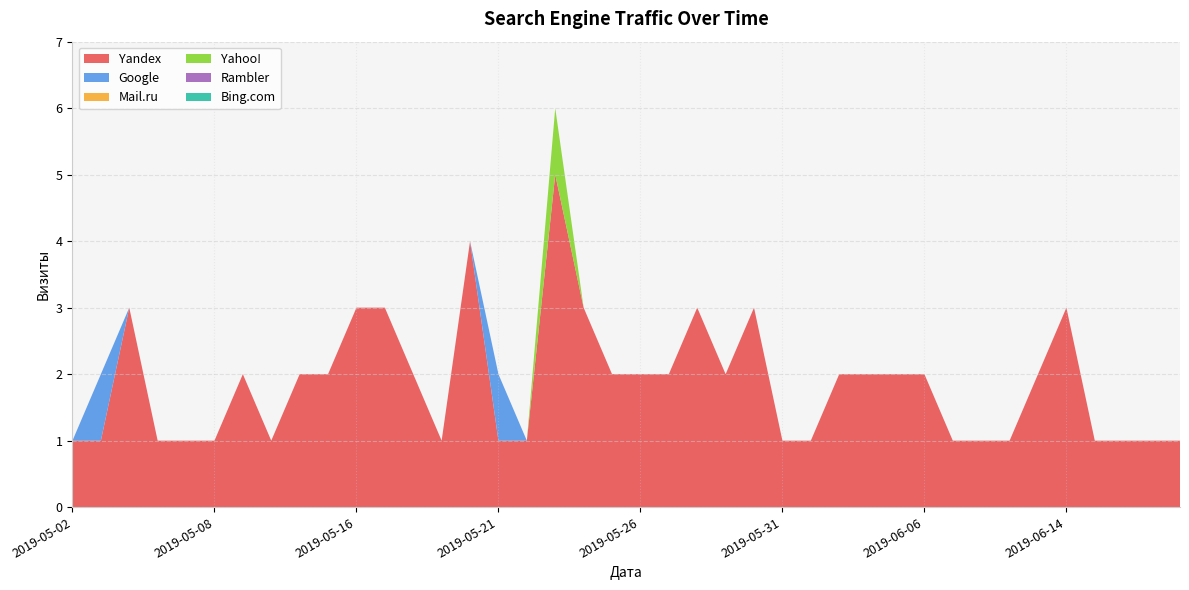

Reading right to left, transcribe all the data shown in this chart.

Yandex: 2019-06-19=1	2019-06-18=1	2019-06-17=1	2019-06-16=1	2019-06-14=3	2019-06-13=2	2019-06-11=1	2019-06-10=1	2019-06-07=1	2019-06-06=2	2019-06-05=2	2019-06-04=2	2019-06-03=2	2019-06-01=1	2019-05-31=1	2019-05-30=3	2019-05-29=2	2019-05-28=3	2019-05-27=2	2019-05-26=2	2019-05-25=2	2019-05-24=3	2019-05-23=5	2019-05-22=1	2019-05-21=1	2019-05-20=4	2019-05-19=1	2019-05-18=2	2019-05-17=3	2019-05-16=3	2019-05-15=2	2019-05-14=2	2019-05-13=1	2019-05-11=2	2019-05-08=1	2019-05-06=1	2019-05-05=1	2019-05-04=3	2019-05-03=1	2019-05-02=1
Google: 2019-06-19=0	2019-06-18=0	2019-06-17=0	2019-06-16=0	2019-06-14=0	2019-06-13=0	2019-06-11=0	2019-06-10=0	2019-06-07=0	2019-06-06=0	2019-06-05=0	2019-06-04=0	2019-06-03=0	2019-06-01=0	2019-05-31=0	2019-05-30=0	2019-05-29=0	2019-05-28=0	2019-05-27=0	2019-05-26=0	2019-05-25=0	2019-05-24=0	2019-05-23=0	2019-05-22=0	2019-05-21=1	2019-05-20=0	2019-05-19=0	2019-05-18=0	2019-05-17=0	2019-05-16=0	2019-05-15=0	2019-05-14=0	2019-05-13=0	2019-05-11=0	2019-05-08=0	2019-05-06=0	2019-05-05=0	2019-05-04=0	2019-05-03=1	2019-05-02=0
Mail.ru: 2019-06-19=0	2019-06-18=0	2019-06-17=0	2019-06-16=0	2019-06-14=0	2019-06-13=0	2019-06-11=0	2019-06-10=0	2019-06-07=0	2019-06-06=0	2019-06-05=0	2019-06-04=0	2019-06-03=0	2019-06-01=0	2019-05-31=0	2019-05-30=0	2019-05-29=0	2019-05-28=0	2019-05-27=0	2019-05-26=0	2019-05-25=0	2019-05-24=0	2019-05-23=0	2019-05-22=0	2019-05-21=0	2019-05-20=0	2019-05-19=0	2019-05-18=0	2019-05-17=0	2019-05-16=0	2019-05-15=0	2019-05-14=0	2019-05-13=0	2019-05-11=0	2019-05-08=0	2019-05-06=0	2019-05-05=0	2019-05-04=0	2019-05-03=0	2019-05-02=0
Yahoo!: 2019-06-19=0	2019-06-18=0	2019-06-17=0	2019-06-16=0	2019-06-14=0	2019-06-13=0	2019-06-11=0	2019-06-10=0	2019-06-07=0	2019-06-06=0	2019-06-05=0	2019-06-04=0	2019-06-03=0	2019-06-01=0	2019-05-31=0	2019-05-30=0	2019-05-29=0	2019-05-28=0	2019-05-27=0	2019-05-26=0	2019-05-25=0	2019-05-24=0	2019-05-23=1	2019-05-22=0	2019-05-21=0	2019-05-20=0	2019-05-19=0	2019-05-18=0	2019-05-17=0	2019-05-16=0	2019-05-15=0	2019-05-14=0	2019-05-13=0	2019-05-11=0	2019-05-08=0	2019-05-06=0	2019-05-05=0	2019-05-04=0	2019-05-03=0	2019-05-02=0
Rambler: 2019-06-19=0	2019-06-18=0	2019-06-17=0	2019-06-16=0	2019-06-14=0	2019-06-13=0	2019-06-11=0	2019-06-10=0	2019-06-07=0	2019-06-06=0	2019-06-05=0	2019-06-04=0	2019-06-03=0	2019-06-01=0	2019-05-31=0	2019-05-30=0	2019-05-29=0	2019-05-28=0	2019-05-27=0	2019-05-26=0	2019-05-25=0	2019-05-24=0	2019-05-23=0	2019-05-22=0	2019-05-21=0	2019-05-20=0	2019-05-19=0	2019-05-18=0	2019-05-17=0	2019-05-16=0	2019-05-15=0	2019-05-14=0	2019-05-13=0	2019-05-11=0	2019-05-08=0	2019-05-06=0	2019-05-05=0	2019-05-04=0	2019-05-03=0	2019-05-02=0
Bing.com: 2019-06-19=0	2019-06-18=0	2019-06-17=0	2019-06-16=0	2019-06-14=0	2019-06-13=0	2019-06-11=0	2019-06-10=0	2019-06-07=0	2019-06-06=0	2019-06-05=0	2019-06-04=0	2019-06-03=0	2019-06-01=0	2019-05-31=0	2019-05-30=0	2019-05-29=0	2019-05-28=0	2019-05-27=0	2019-05-26=0	2019-05-25=0	2019-05-24=0	2019-05-23=0	2019-05-22=0	2019-05-21=0	2019-05-20=0	2019-05-19=0	2019-05-18=0	2019-05-17=0	2019-05-16=0	2019-05-15=0	2019-05-14=0	2019-05-13=0	2019-05-11=0	2019-05-08=0	2019-05-06=0	2019-05-05=0	2019-05-04=0	2019-05-03=0	2019-05-02=0